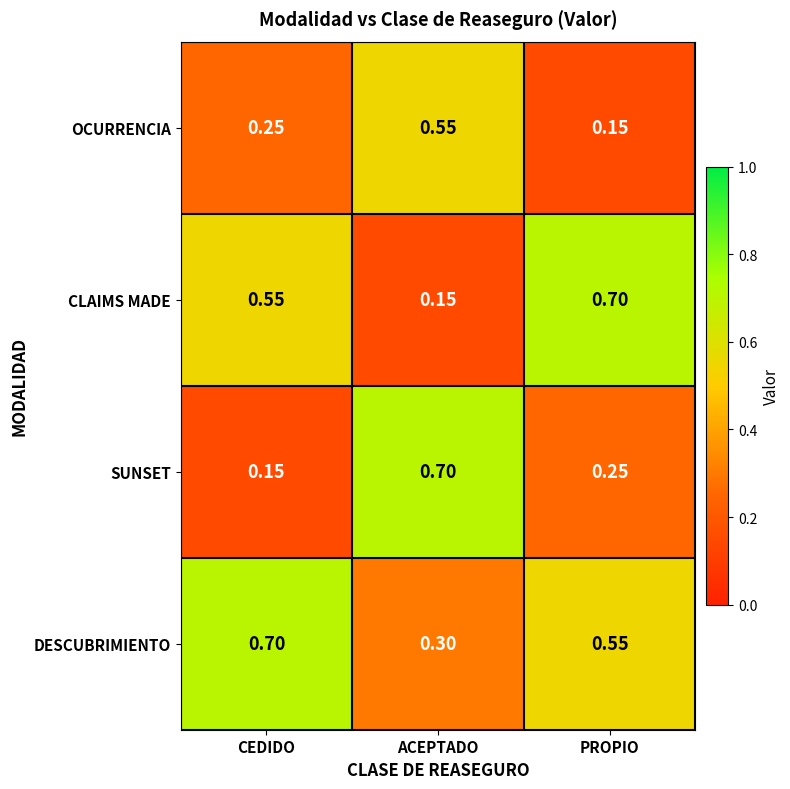

Where is SUNSET nearest to the value 0?

CEDIDO